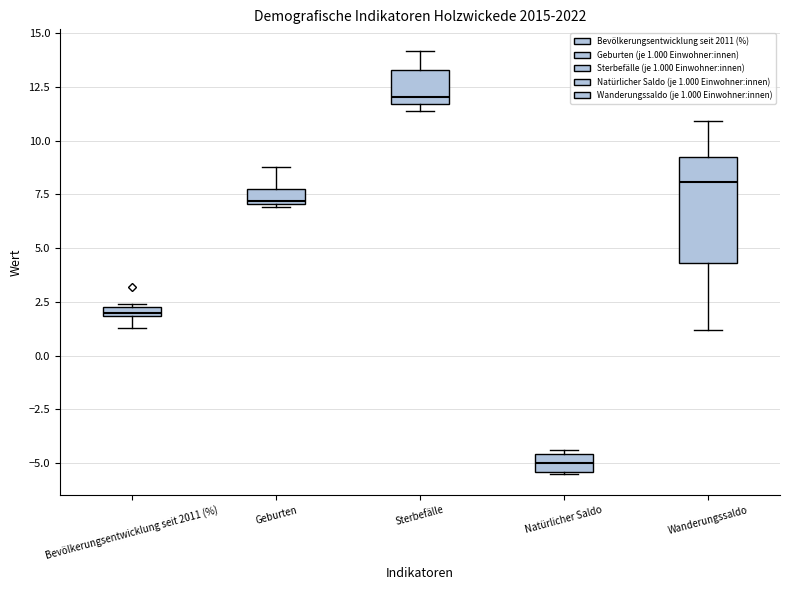

Comparing the boxes themselves (not the whiskers), which one is the tallest?

Wanderungssaldo